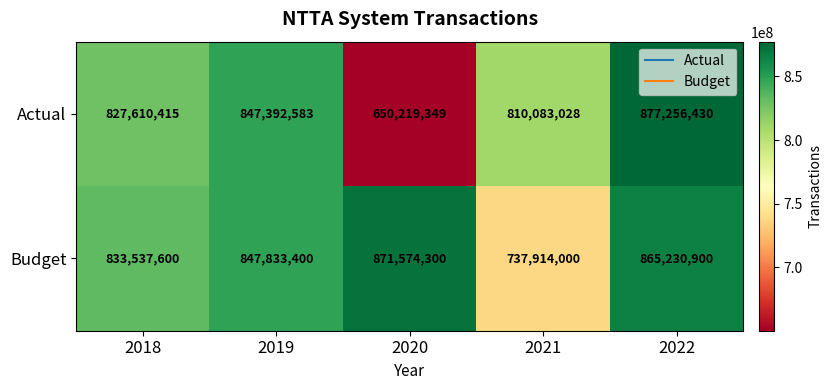

Reading left to right, list all the values displayed in this chart.

Actual: 827610415	847392583	650219349	810083028	877256430
Budget: 833537600	847833400	871574300	737914000	865230900